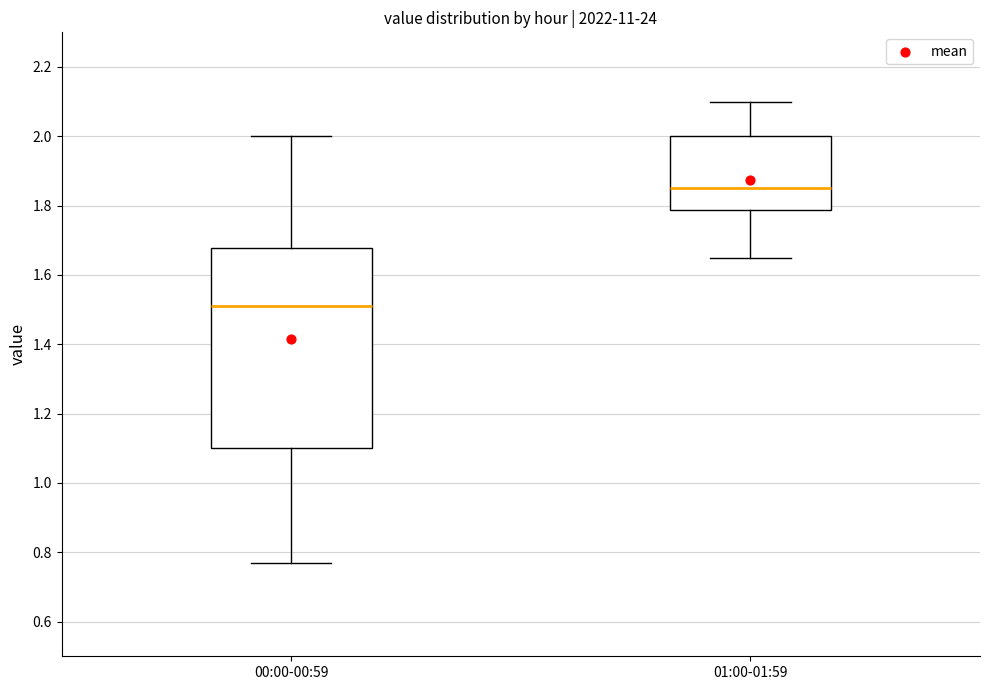

Where does the lower whisker of the box for 01:00-01:59 end on the y-axis? The values are not printed on the chart, so give them approximately, as read against the axis.

1.66